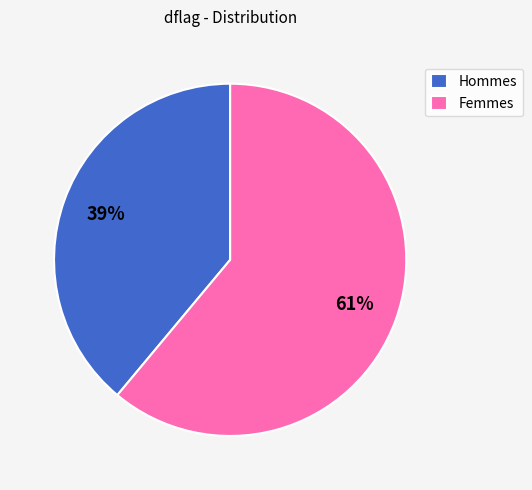

The Femmes slice represents 54% of the pie. True or false?

False